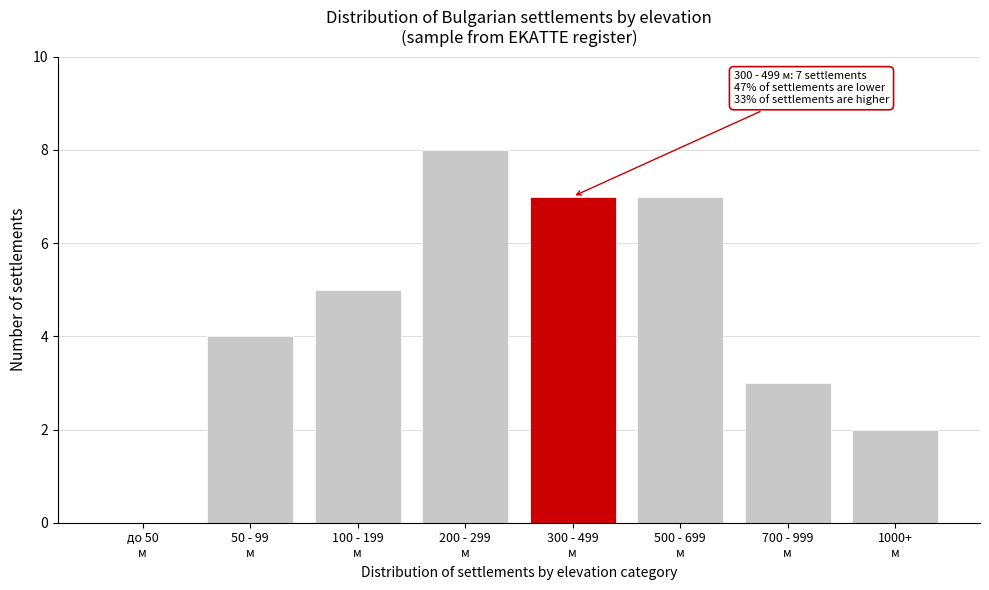

What is the maximum value shown in the chart?

8